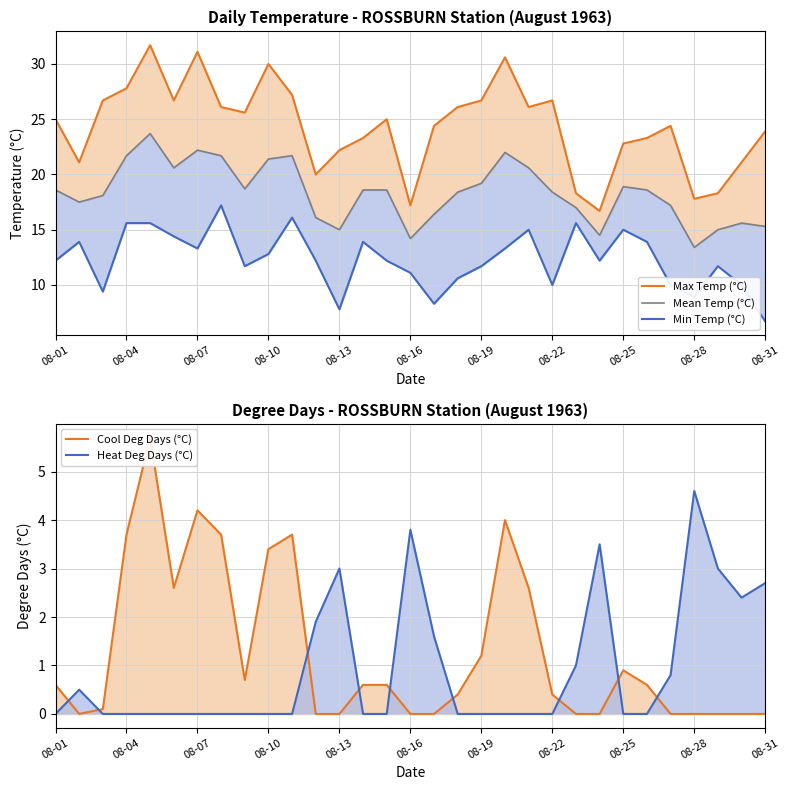

At which label does Mean Temp (°C) first exceed 18?

08-01